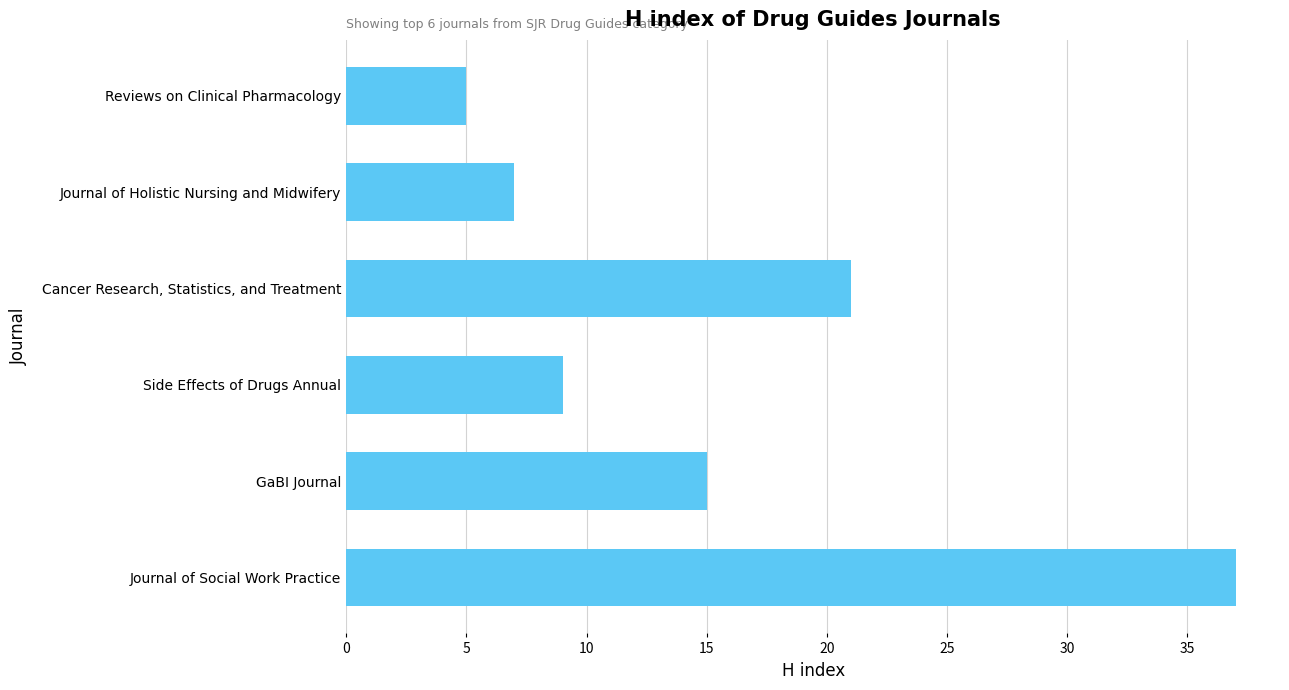

Reading bottom to top, transcribe all the data shown in this chart.

Journal of Social Work Practice=37	GaBI Journal=15	Side Effects of Drugs Annual=9	Cancer Research, Statistics, and Treatment=21	Journal of Holistic Nursing and Midwifery=7	Reviews on Clinical Pharmacology=5